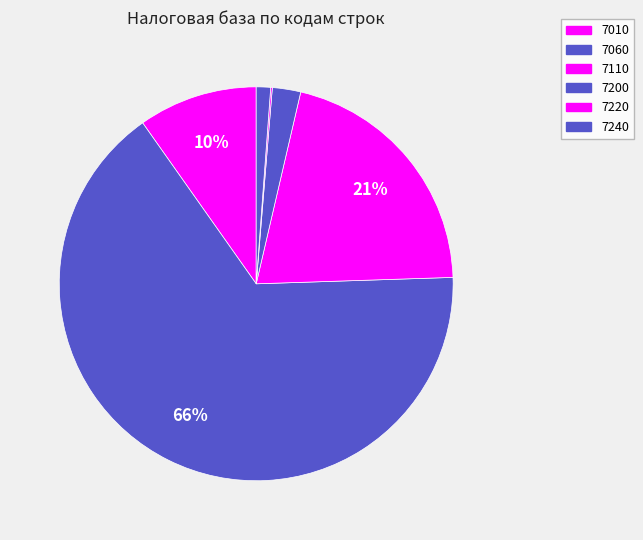

What is the majority slice?

7060